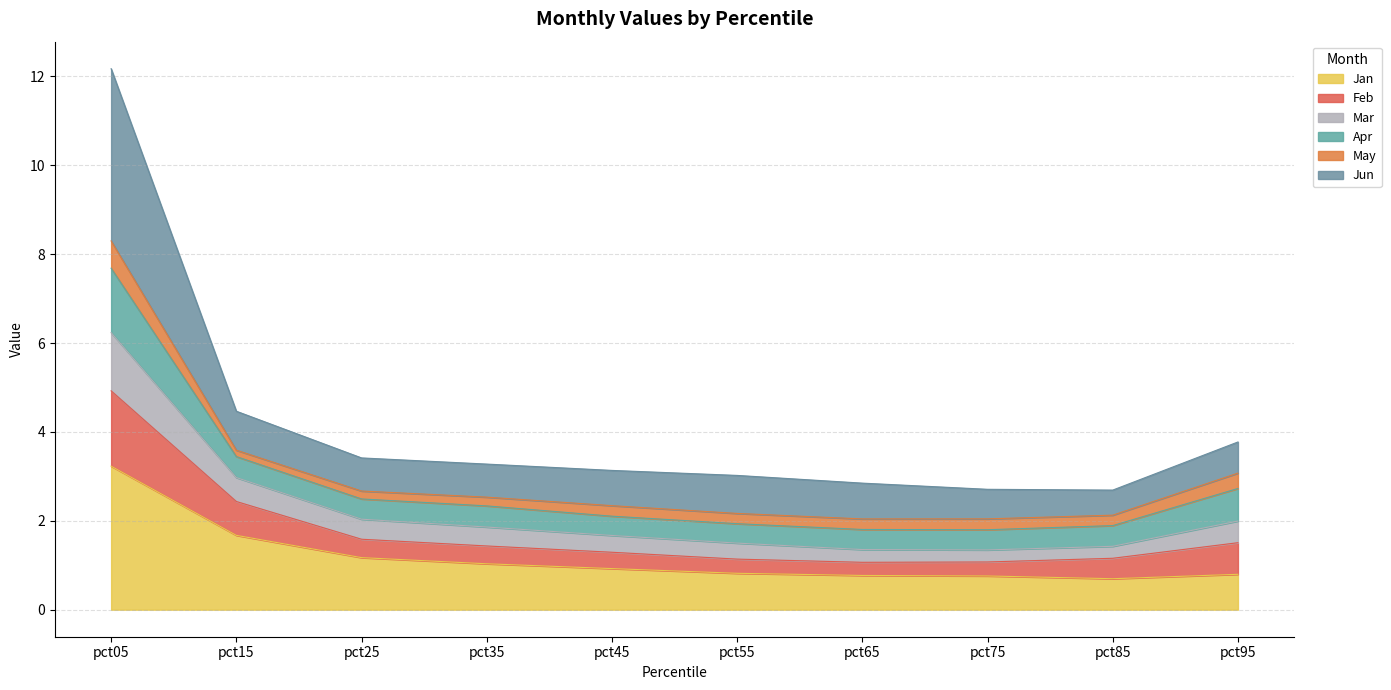

What is the value of the Jun point at the 6th from the left?

3.0